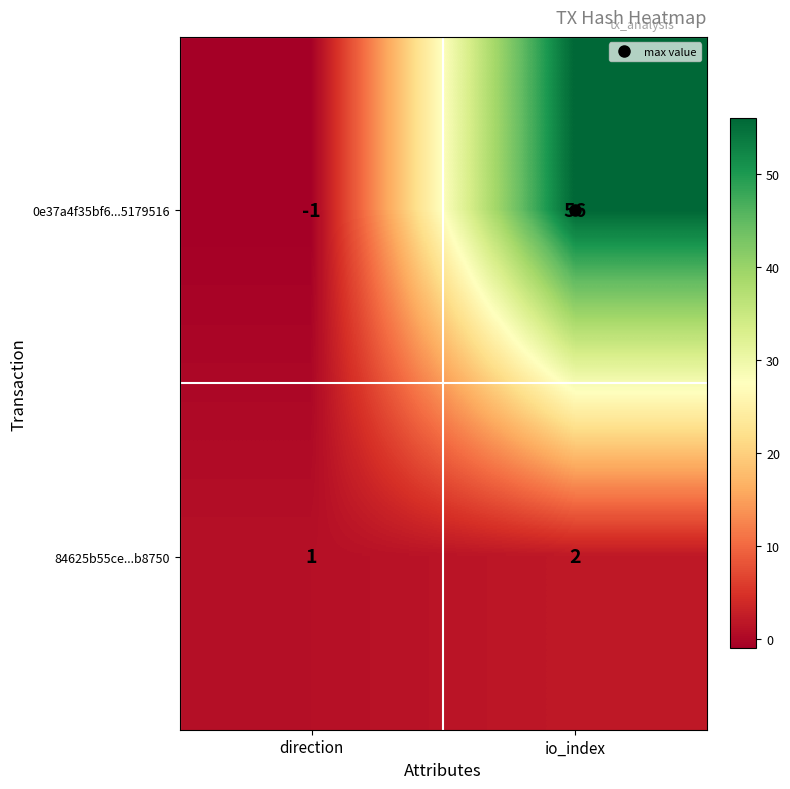

Count the number of categories in the chart.

2